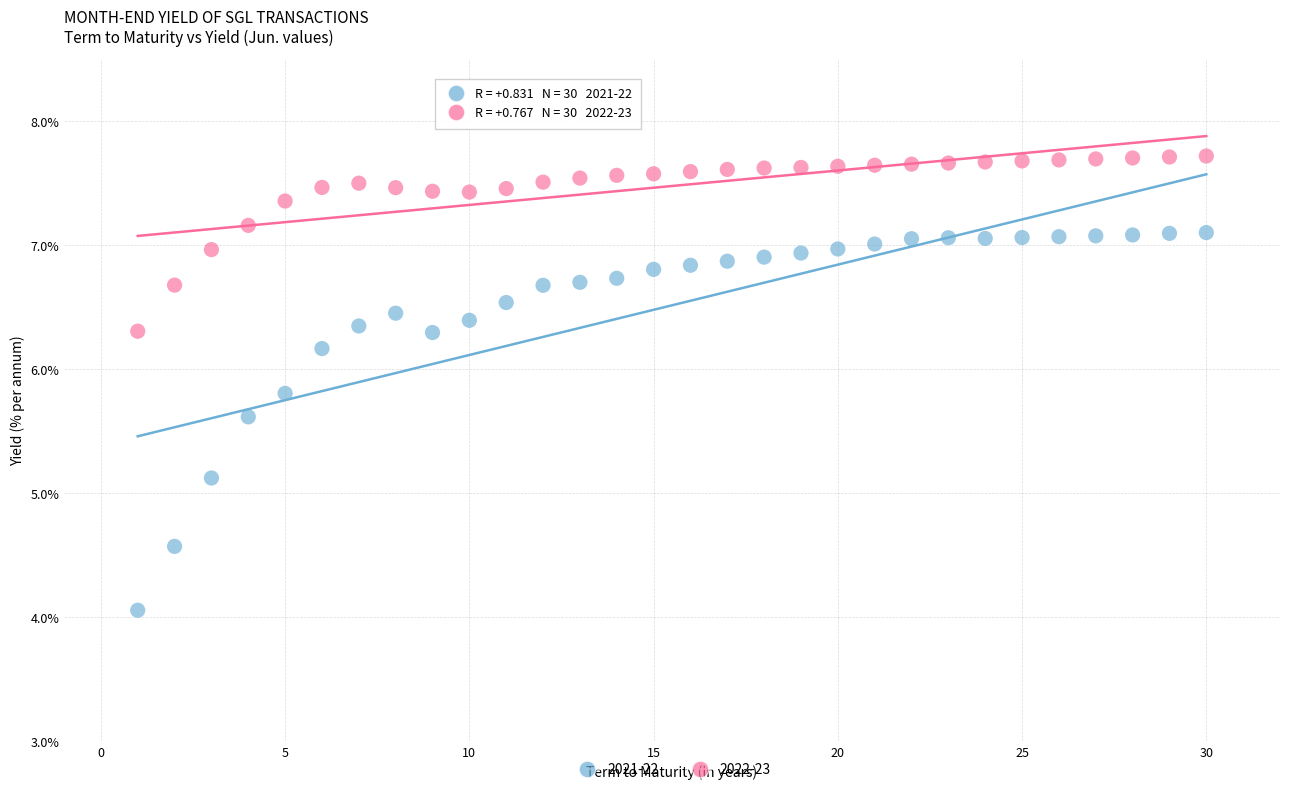

Which series reaches the maximum Y coordinate?

2022-23